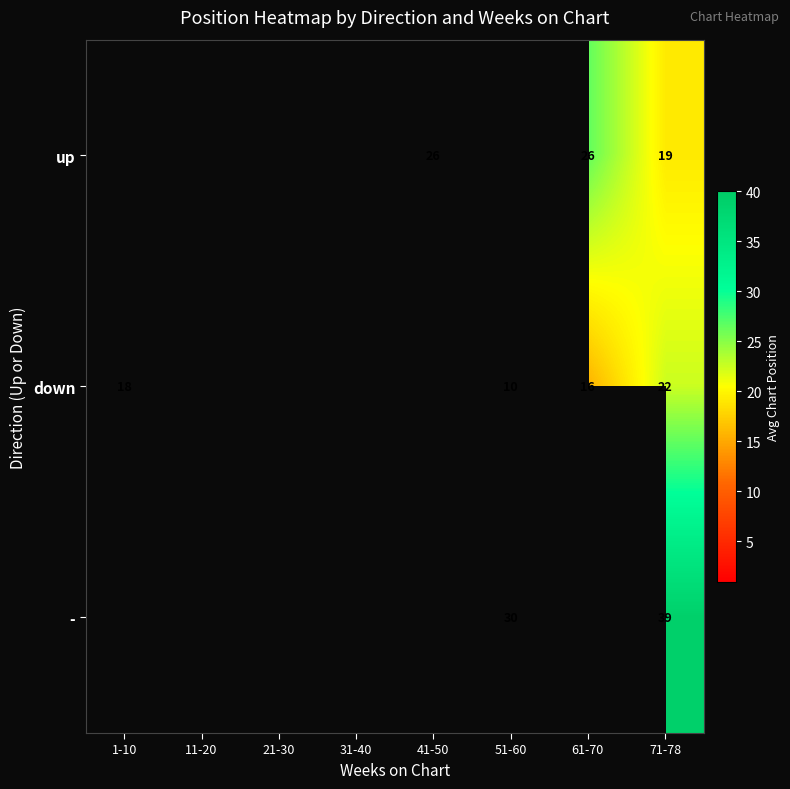

Is it true that up equals 38 at 61-70?

False